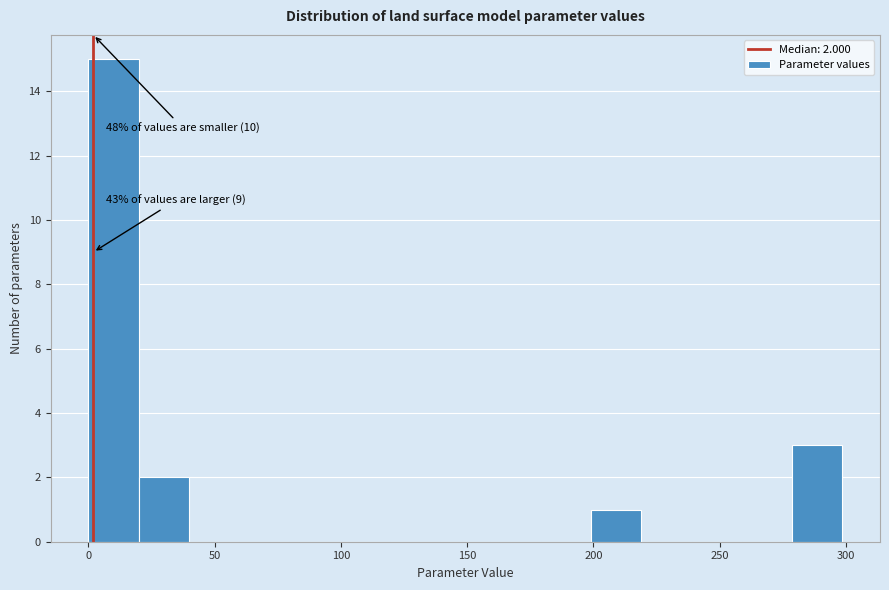

Read against the x-axis, roughly where is the centre of the tallest bar?

10